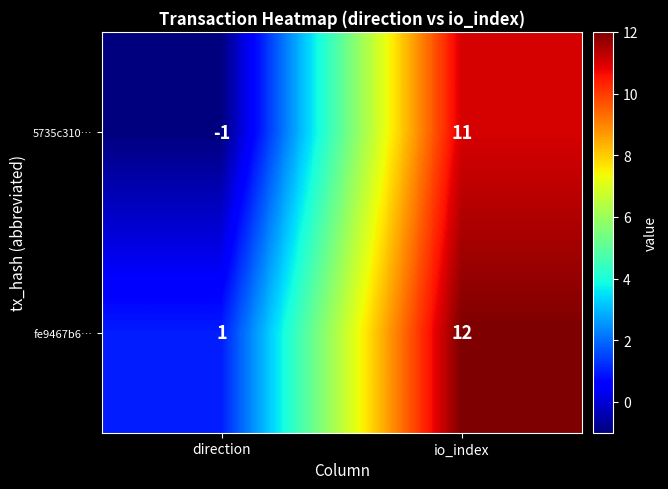

What is the spread (max minus min) of values at io_index?

1